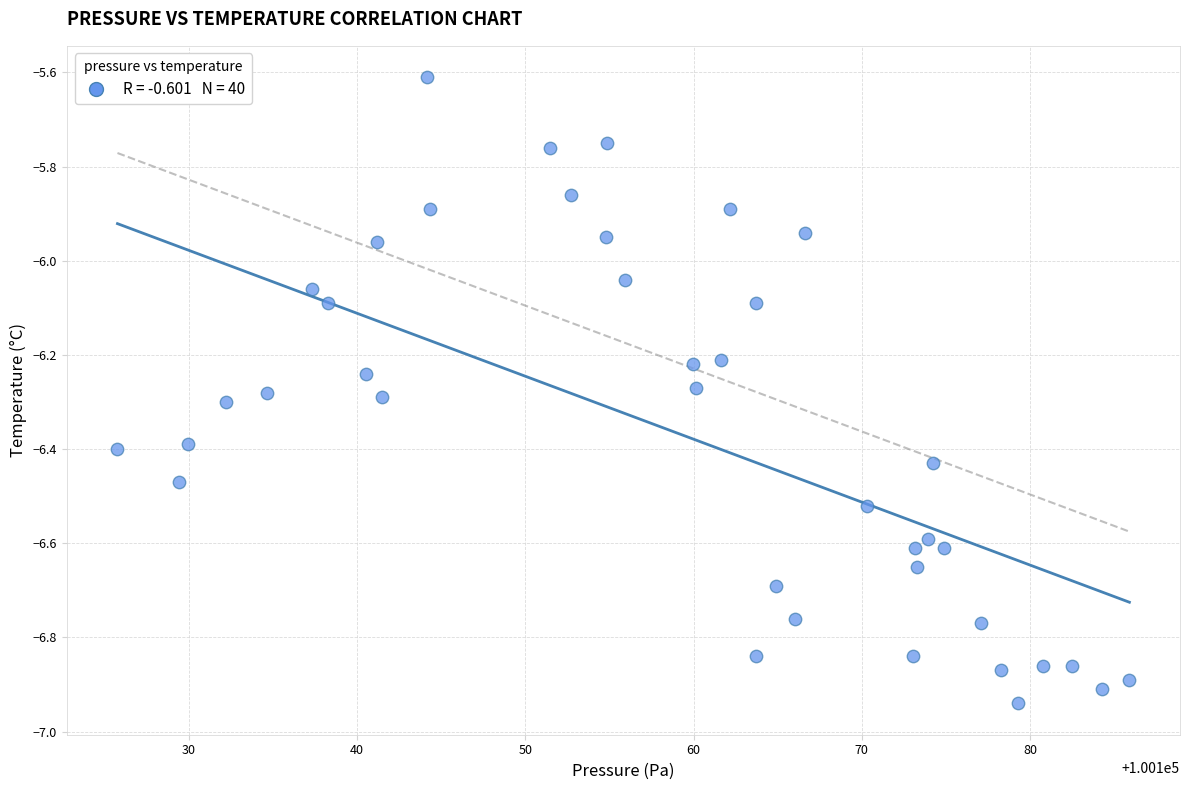

What is the range of Y values (max minus min)?

1.3